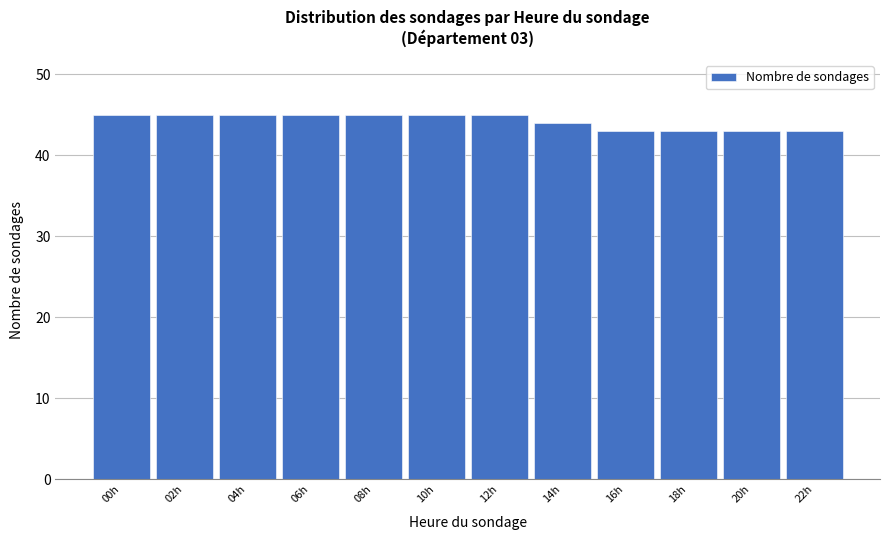

Reading left to right, extract all data points from this chart.

45	45	45	45	45	45	45	44	43	43	43	43